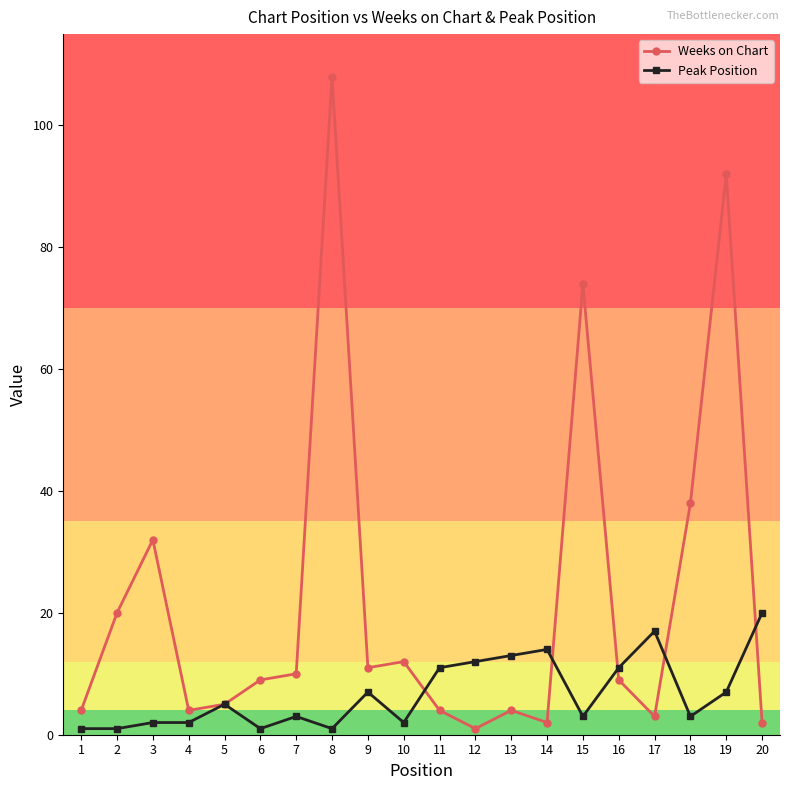

Rank the series at 17 from lowest to highest value.

Weeks on Chart, Peak Position